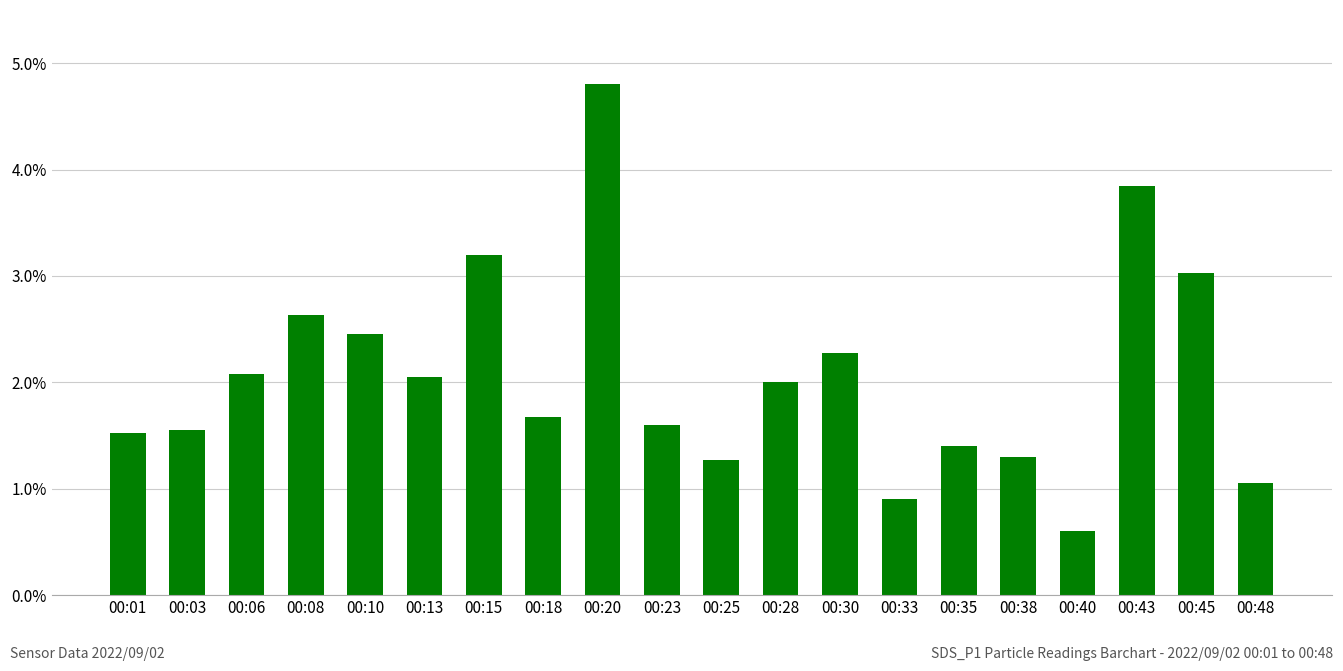

Are the bars horizontal?

No